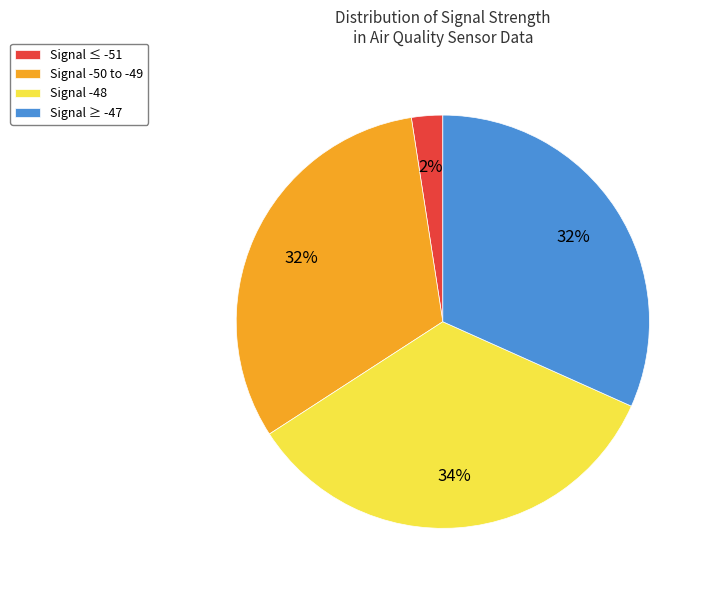

Which has a higher value, Signal -48 or Signal -50 to -49?

Signal -48